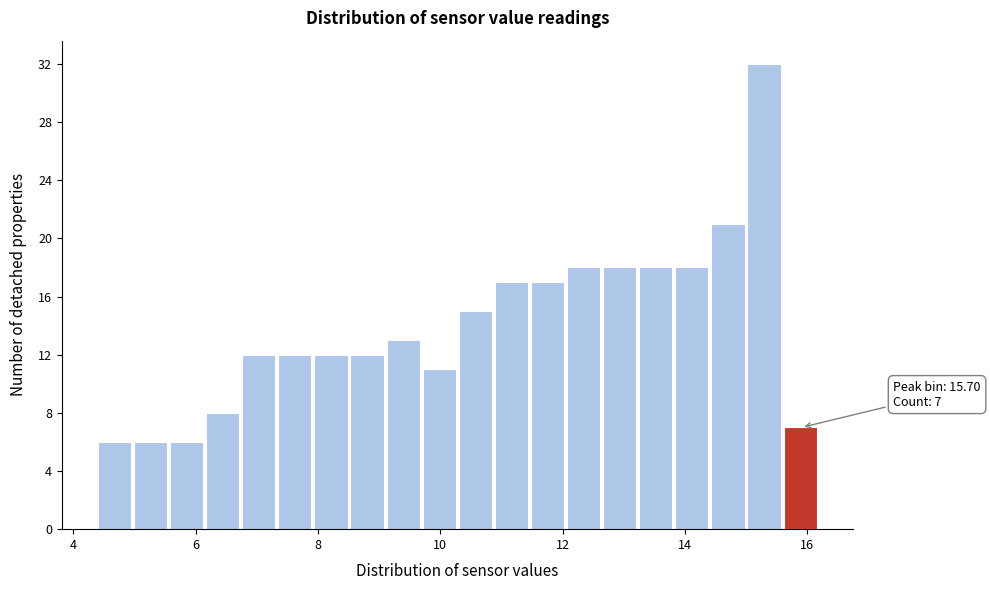

Read against the x-axis, roughly where is the centre of the tallest bar?

15.2